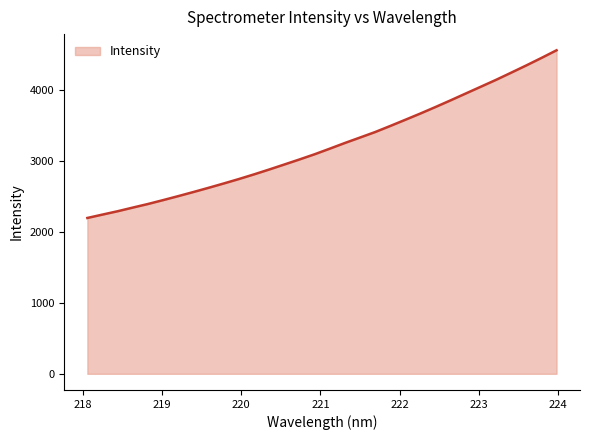

Reading right to left, extract all data points from this chart.

4564.2	4456.1	4350.7	4248.5	4147.4	4051.0	3955.1	3858.7	3764.4	3672.5	3583.8	3496.1	3410.2	3332.8	3255.9	3175.6	3096.8	3023.7	2952.5	2881.8	2813.4	2747.6	2684.9	2623.9	2564.6	2506.7	2450.4	2395.6	2345.1	2293.6	2246.3	2198.5